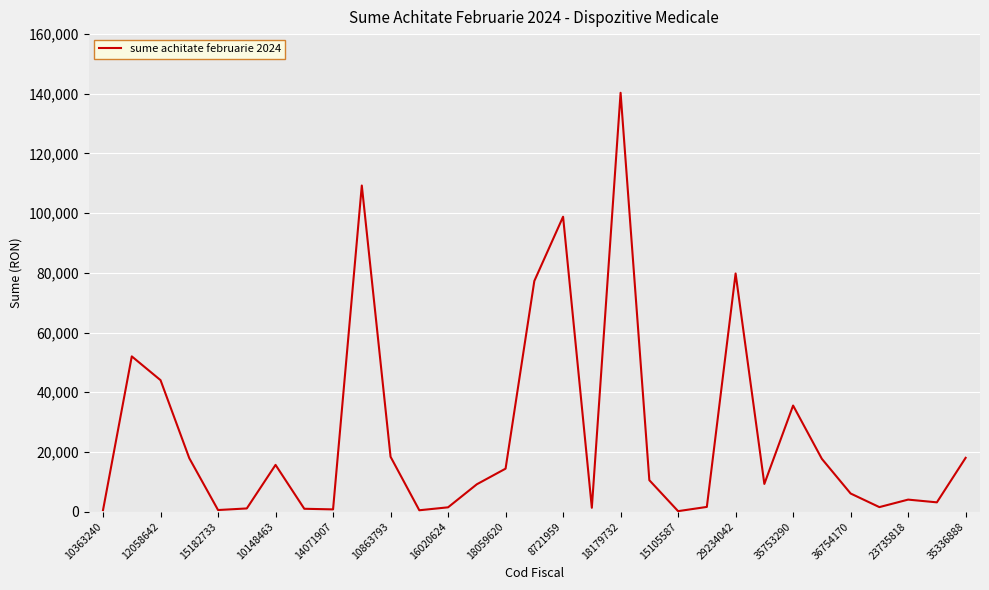

What is the minimum value shown in the chart?

150.8